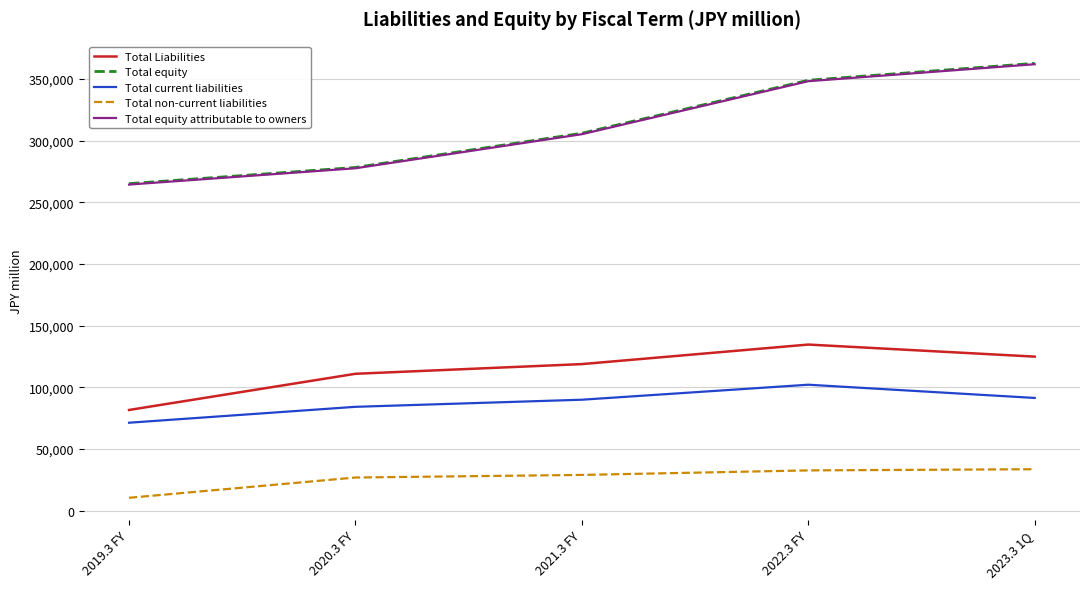

At which label is Total equity closest to 313985?

2021.3 FY